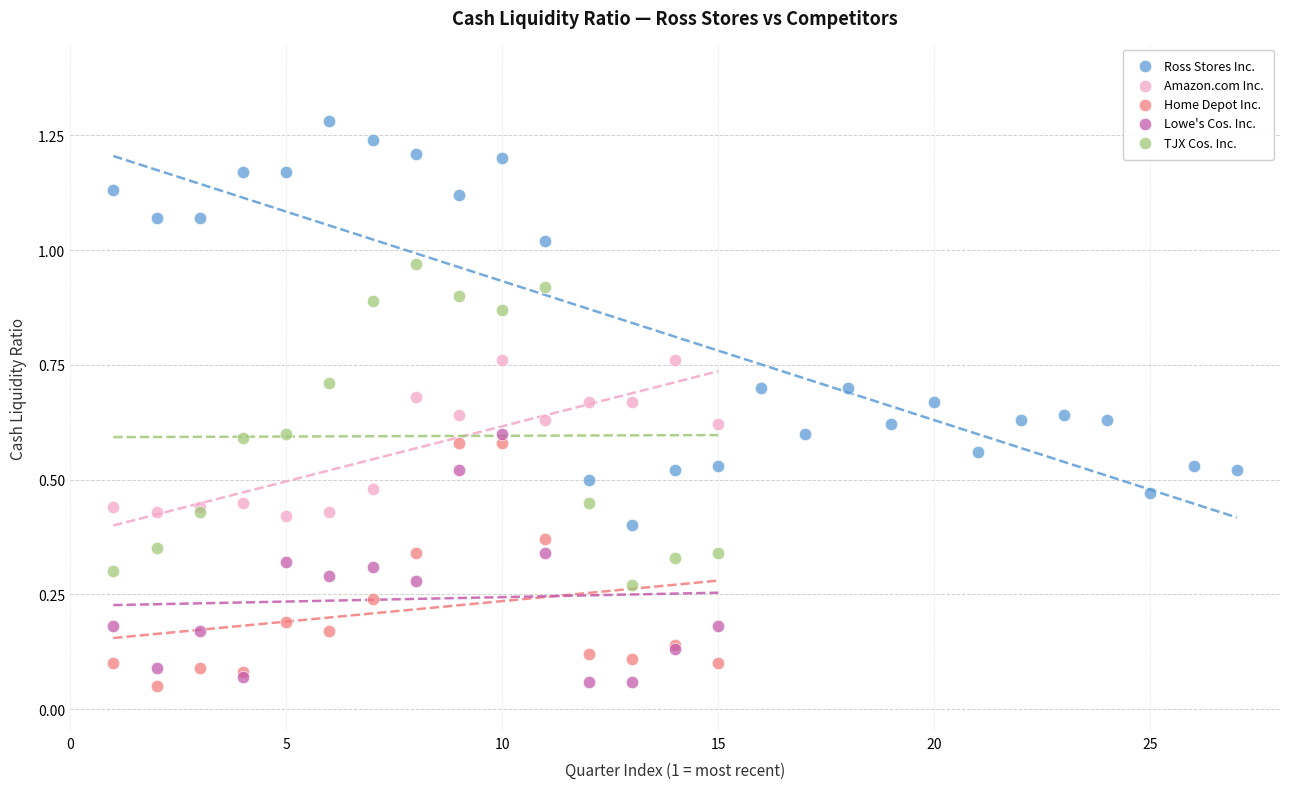

Which series reaches the maximum Y coordinate?

Ross Stores Inc.